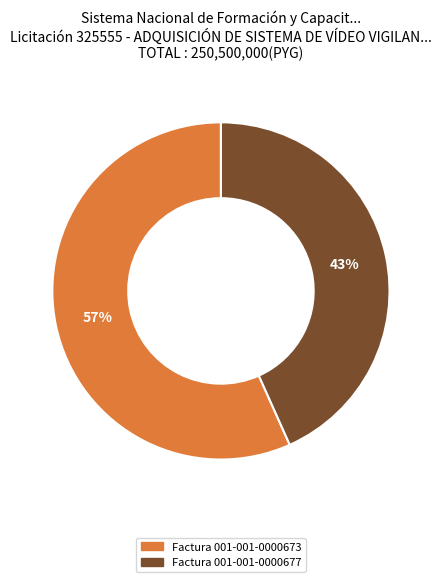

Which slice is the largest?

Factura 001-001-0000673